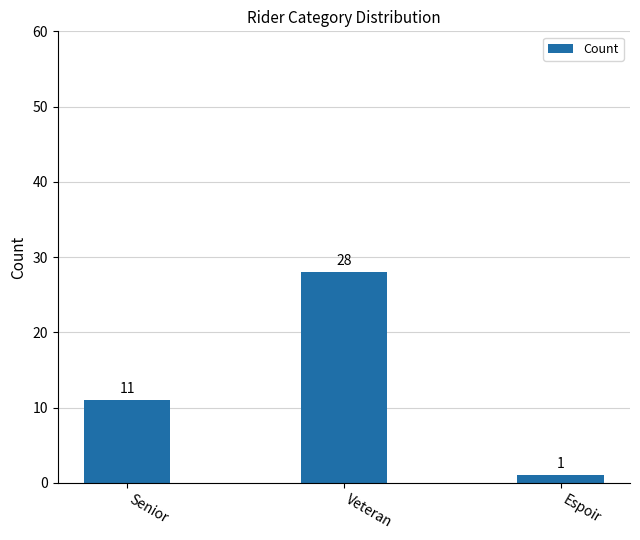

Which has a higher value, Veteran or Senior?

Veteran